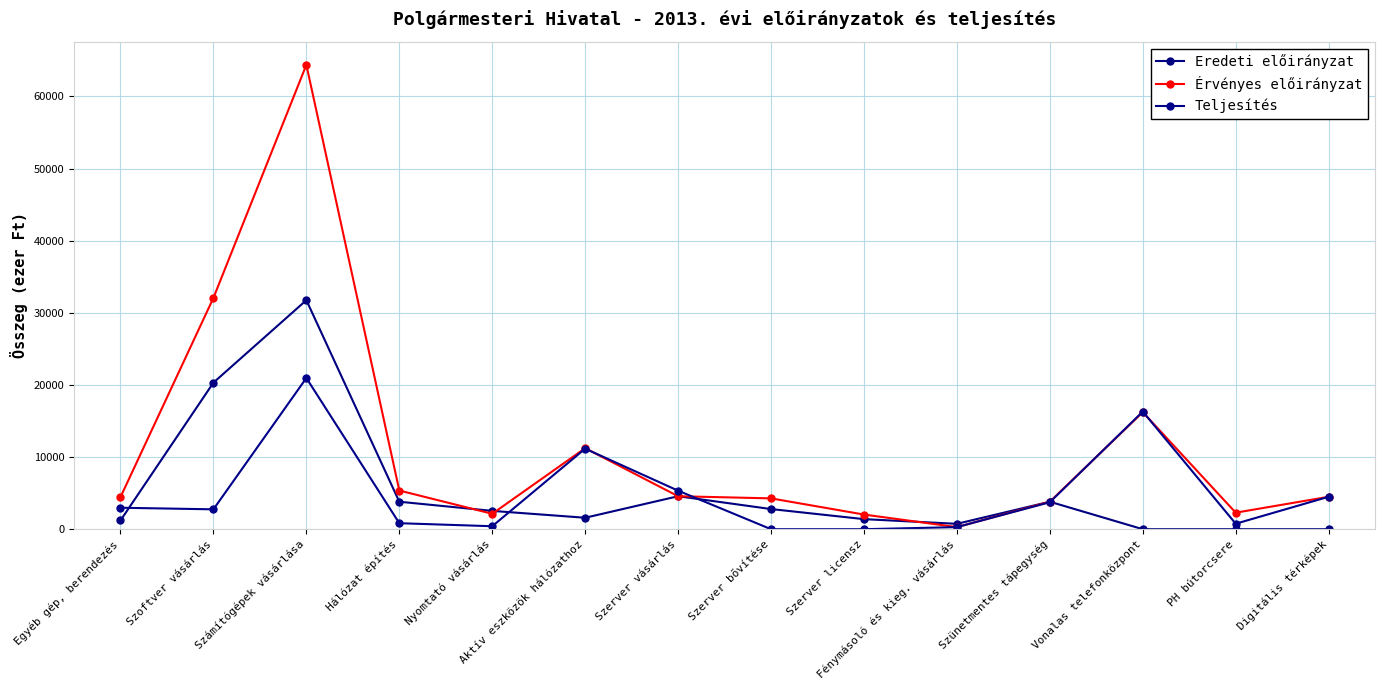

Between Szerver licensz and Vonalas telefonközpont, which series saw the biggest shift?

Teljesítés